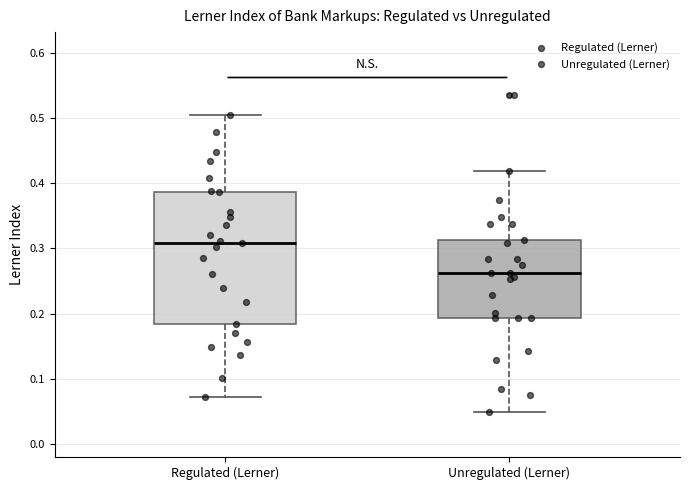

Which box has the lowest median line?

Unregulated (Lerner)